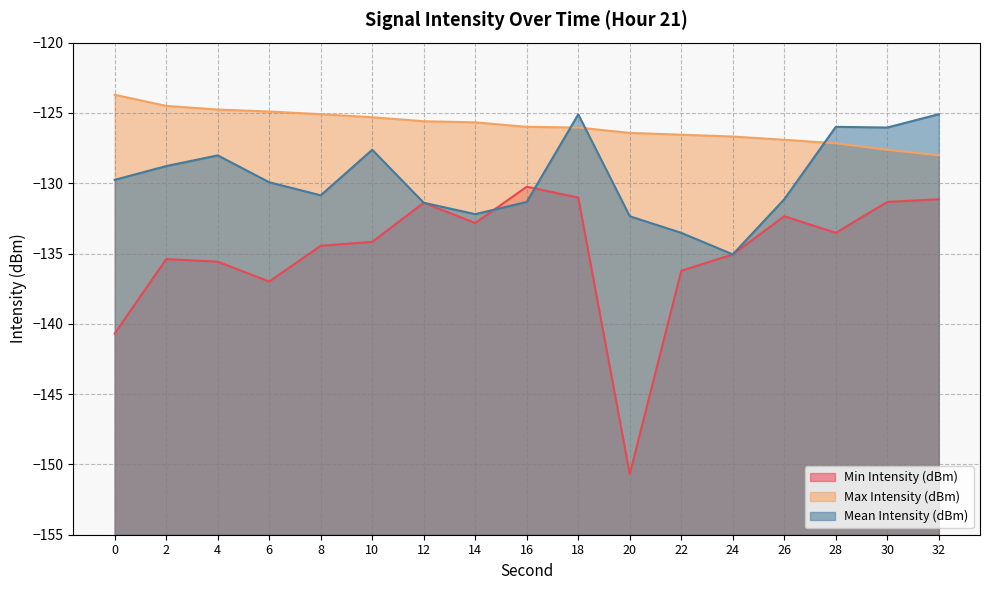

Between which two adjacent categories do Mean Intensity (dBm) and Max Intensity (dBm) first intersect?

16 and 18